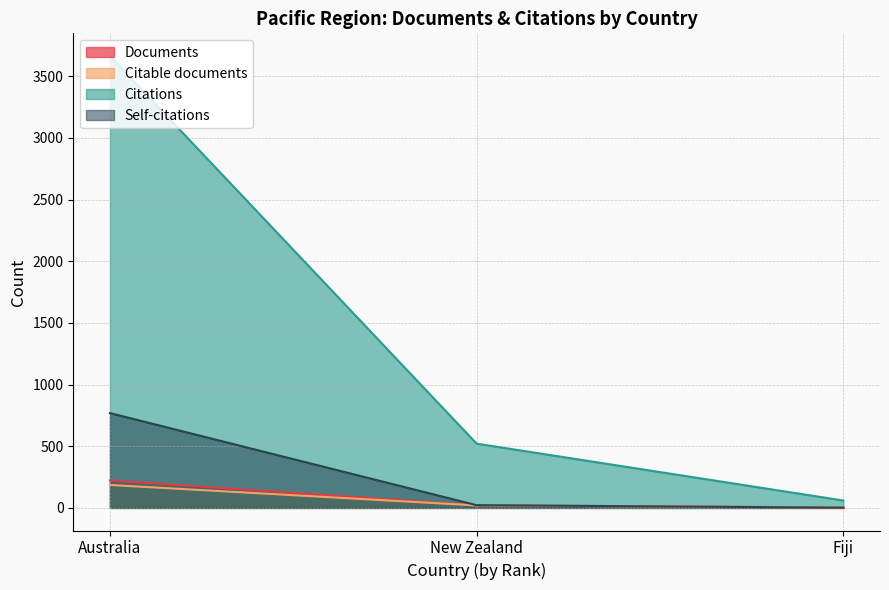

How many lines are shown in the chart?

4